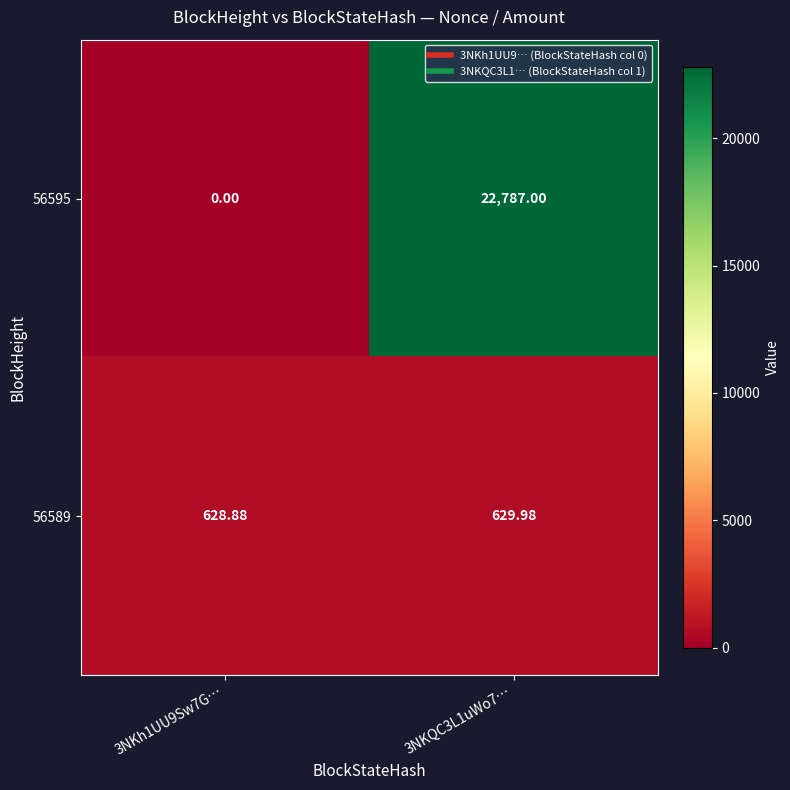

Count the number of categories in the chart.

2